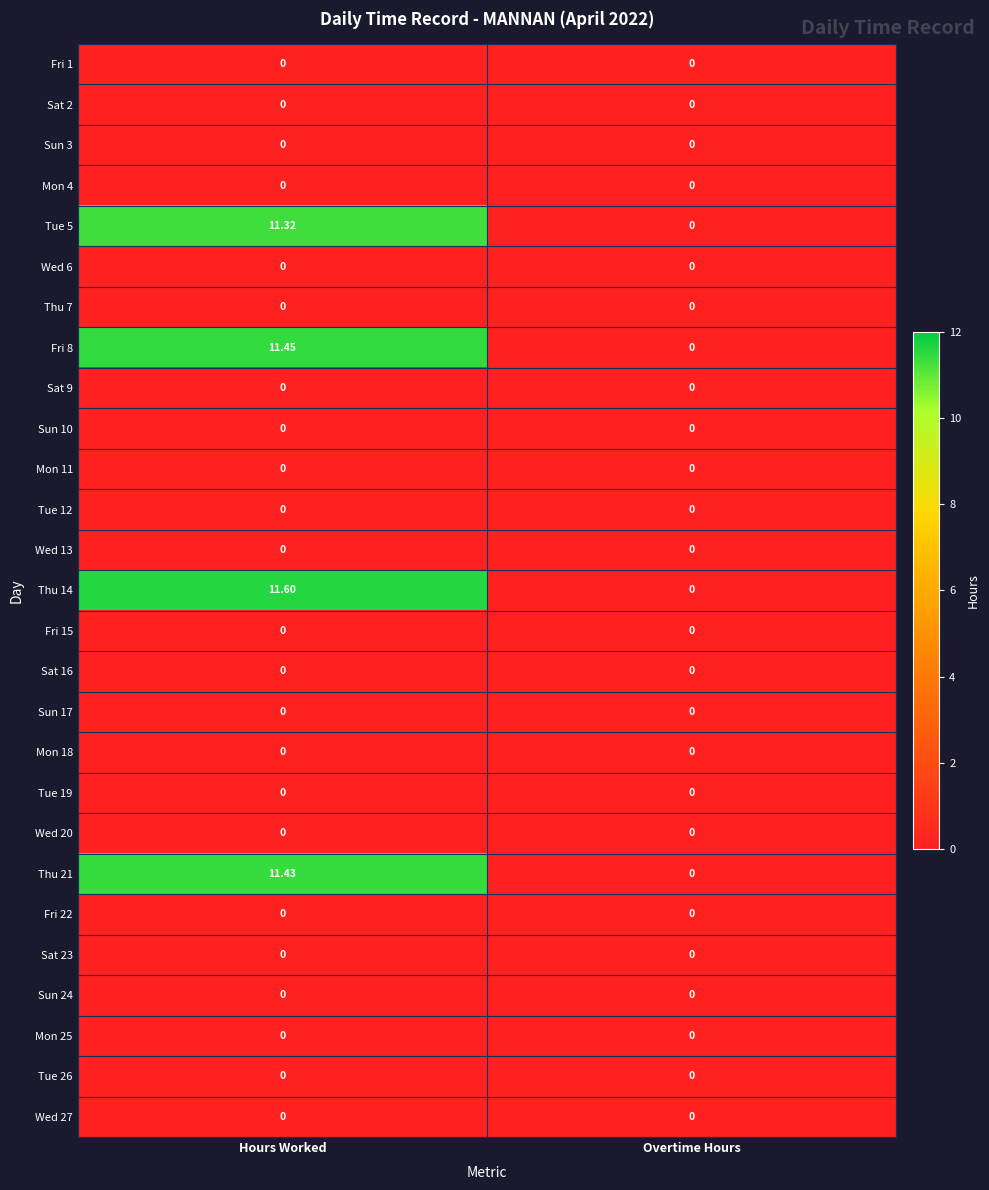

At which category is the sum across all series the highest?

Hours Worked